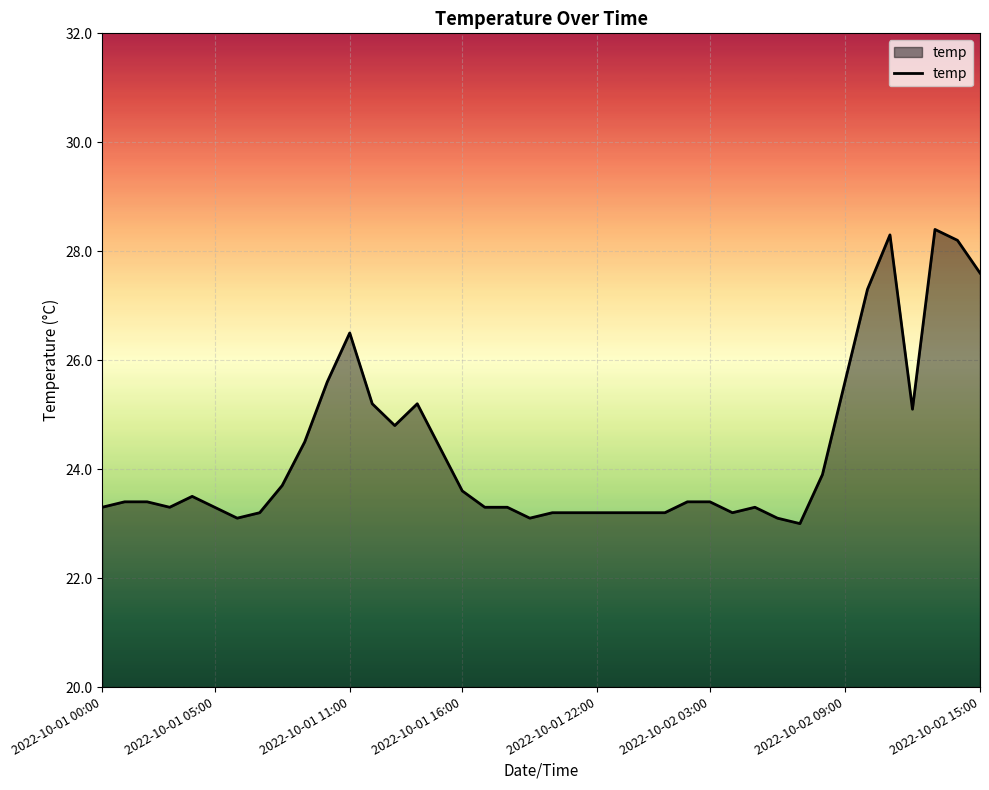

What is the greatest value displayed?

28.4